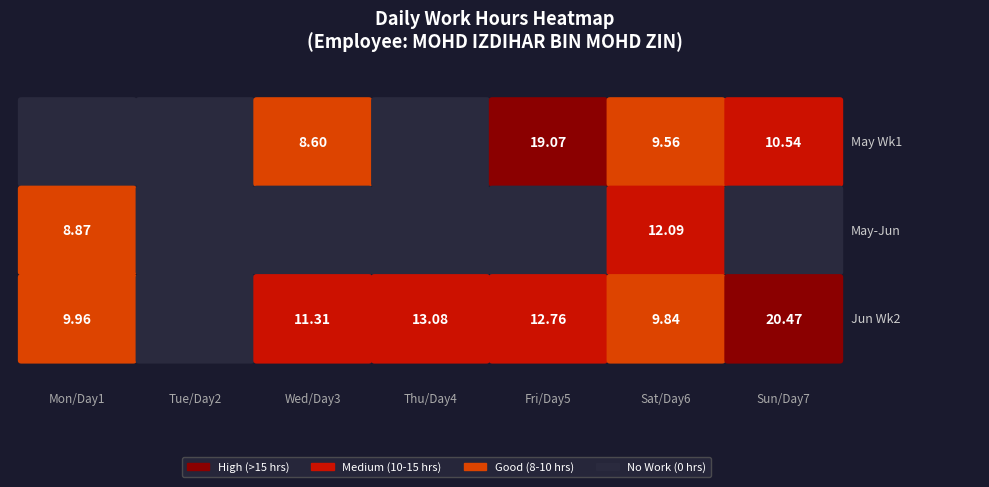

What is the greatest value displayed?

20.5